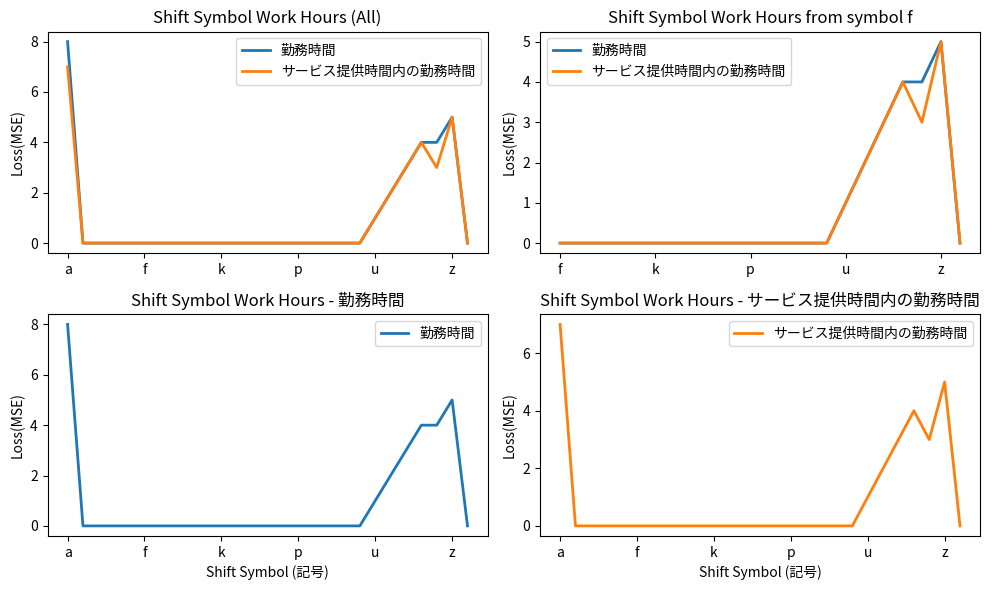

Is the value of サービス提供時間内の勤務時間 at 20 greater than the value of 勤務時間 at 12?

Yes